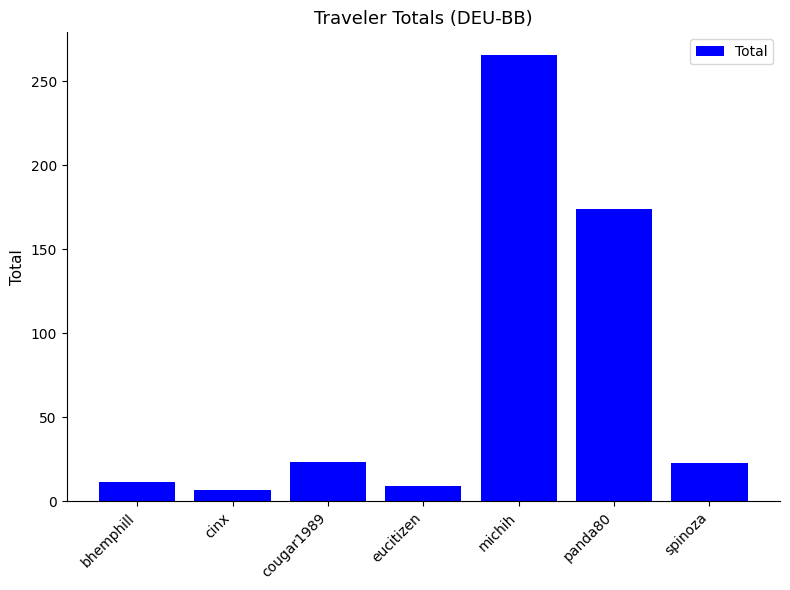

What is the change in value from cinx to eucitizen?

+2.6